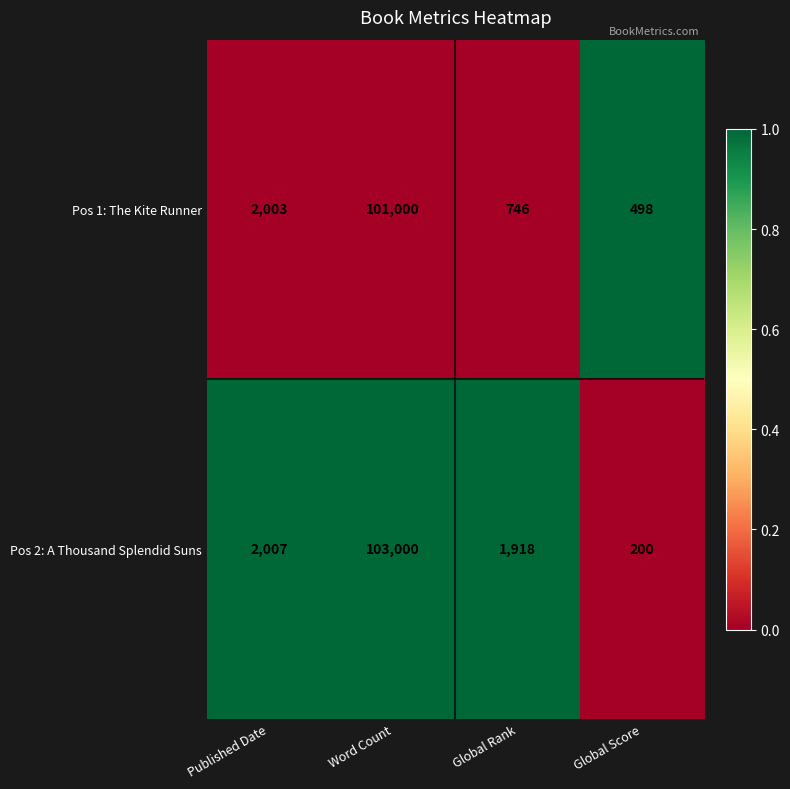

How many distinct data groups are displayed?

2